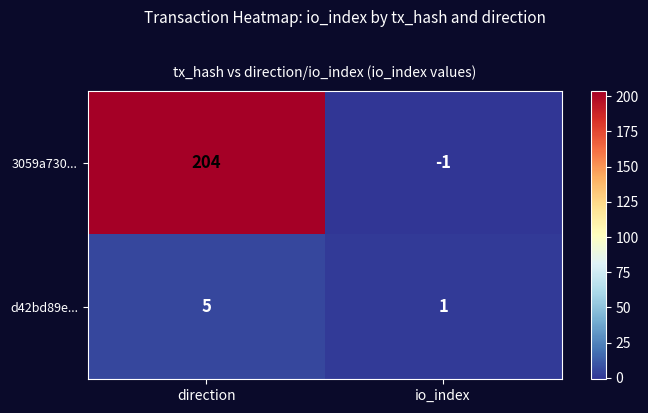

Which series has the largest total across all categories?

3059a730...